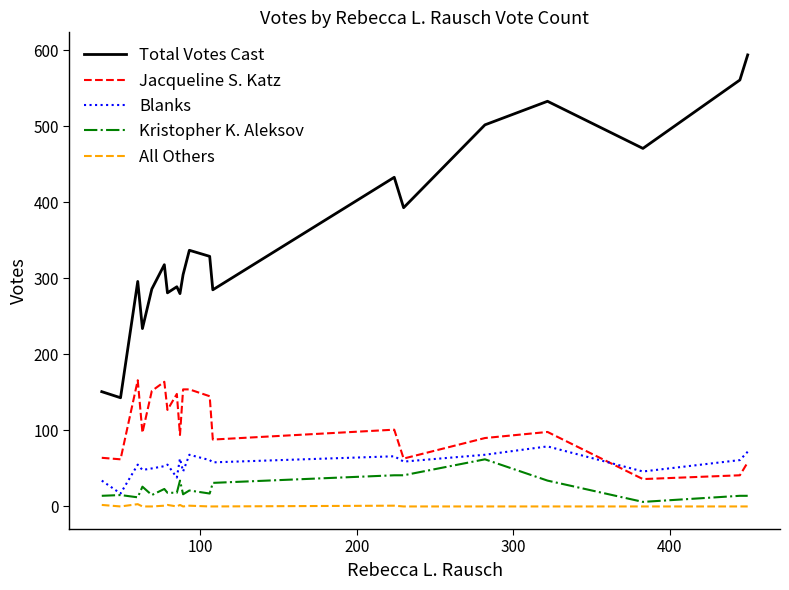

Is this an area chart (filled region under the line)?

No